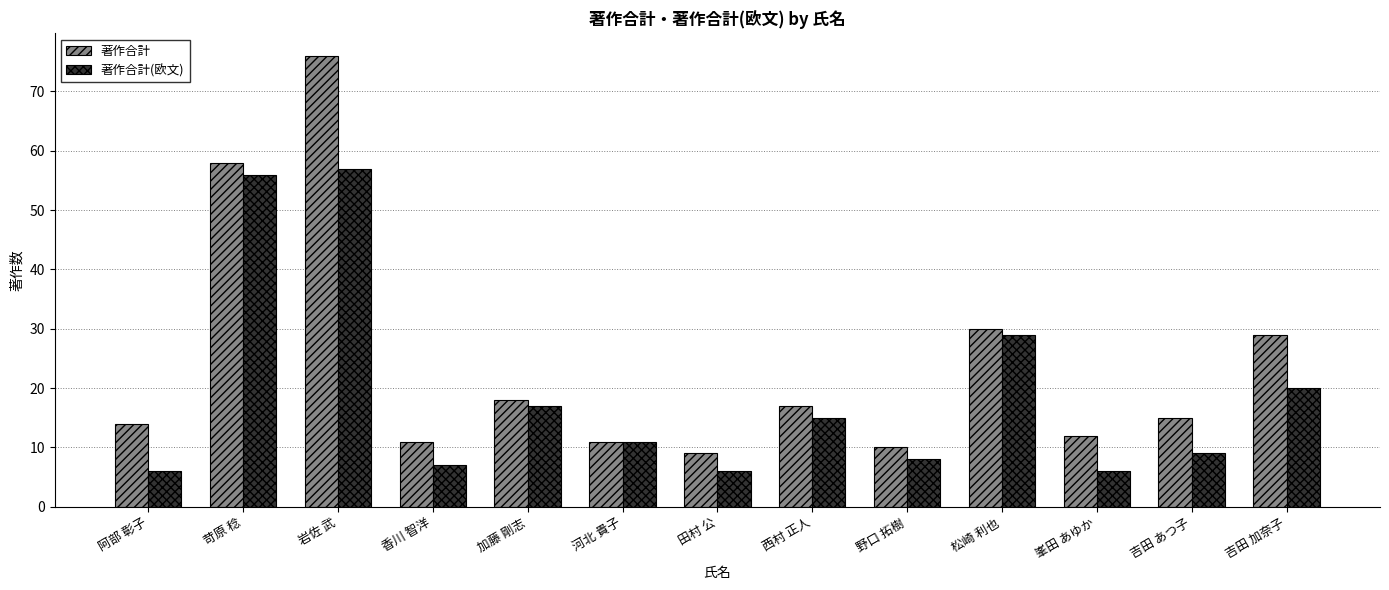

What is the label of the 3rd bar from the right?

峯田 あゆか